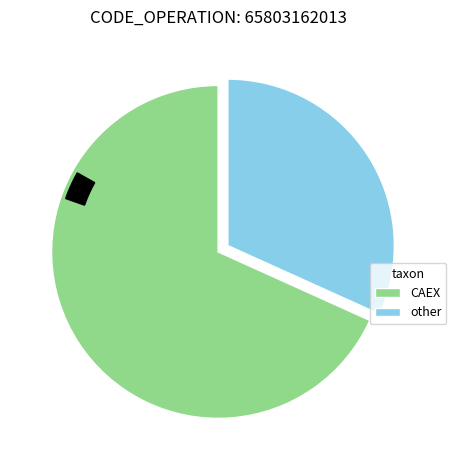

What percentage is the NCTE slice, to the nearest percent?

1%